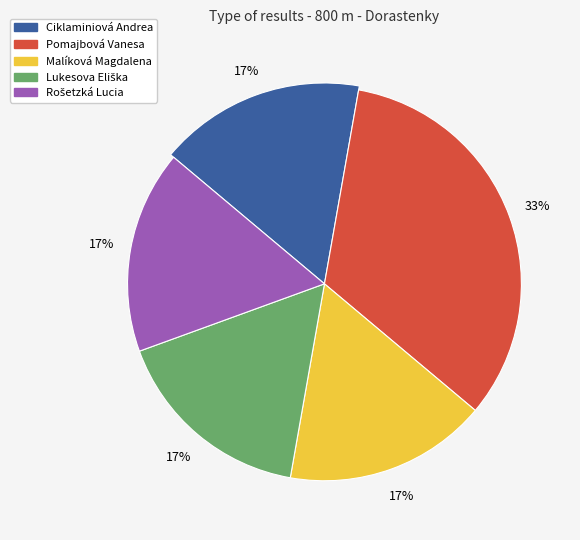

Combined, what portion of the pie is Pomajbová Vanesa and Malíková Magdalena?

50.0%